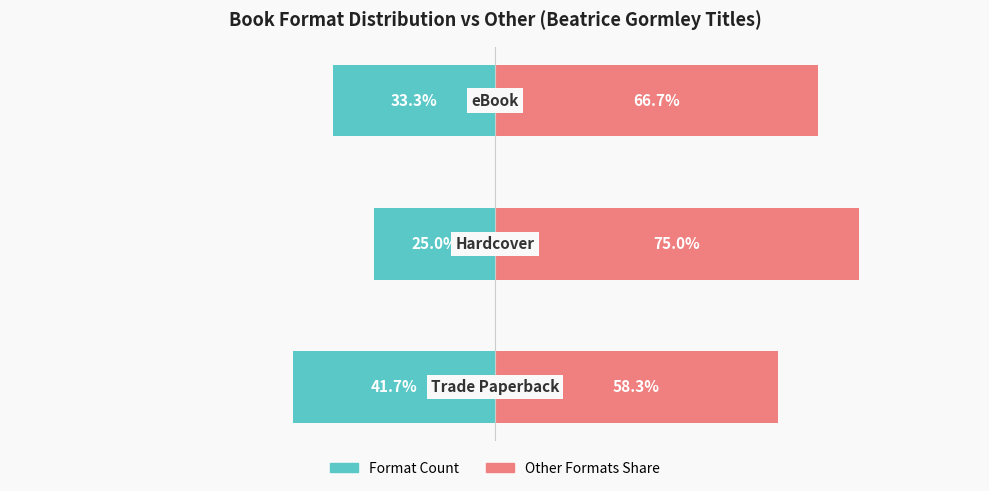

How many bars are there in total?

6